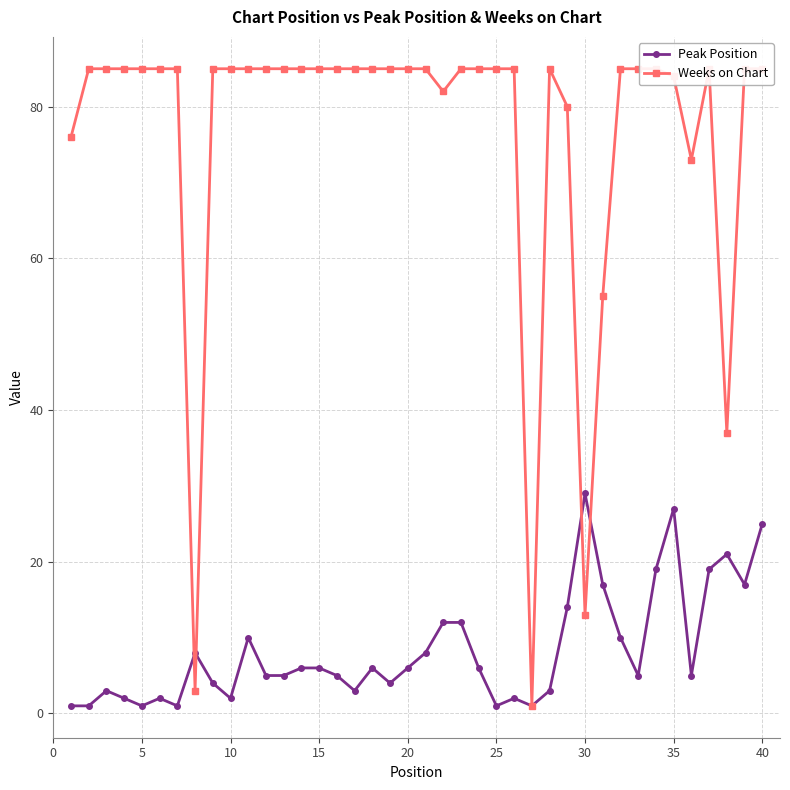

What is the sum of all Weeks on Chart values?

3054